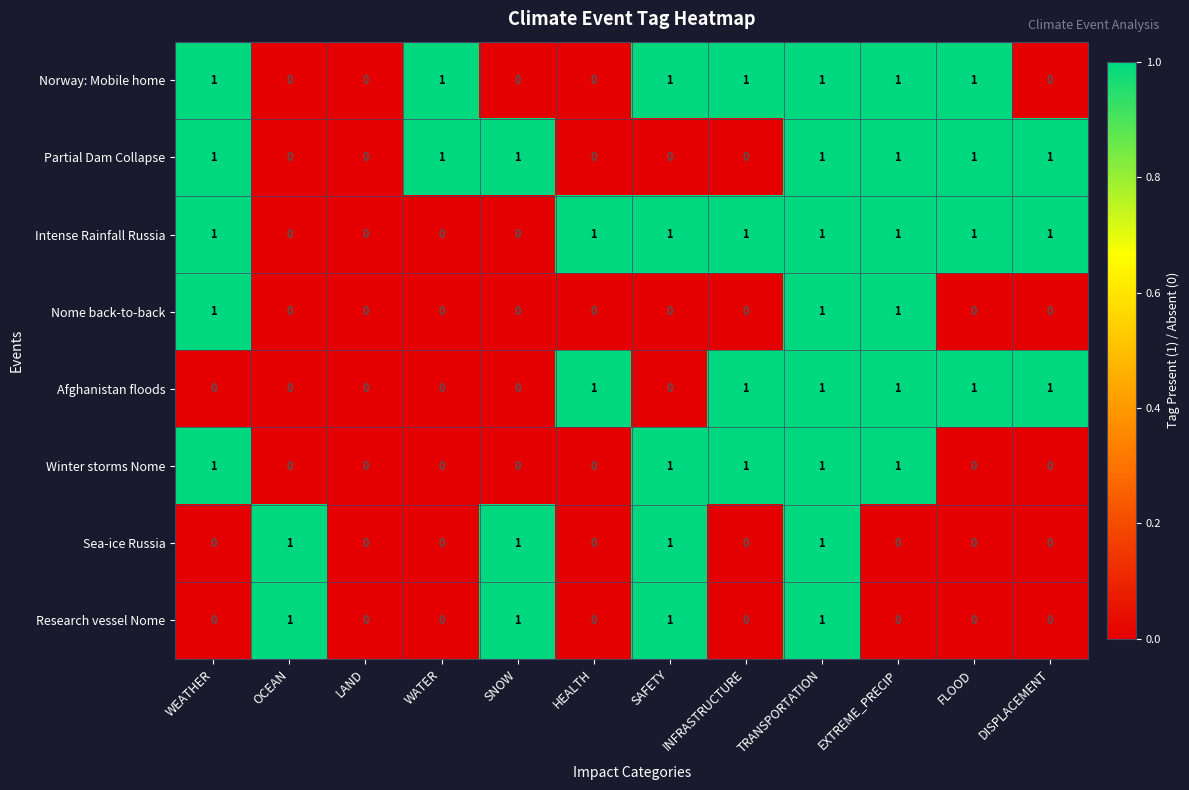

At which category is the sum across all series the highest?

TRANSPORTATION